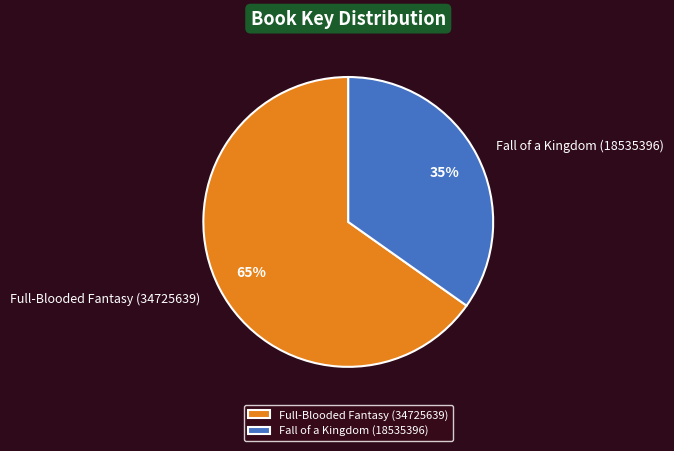

True or false: Full-Blooded Fantasy (34725639) accounts for 74% of the total.

False